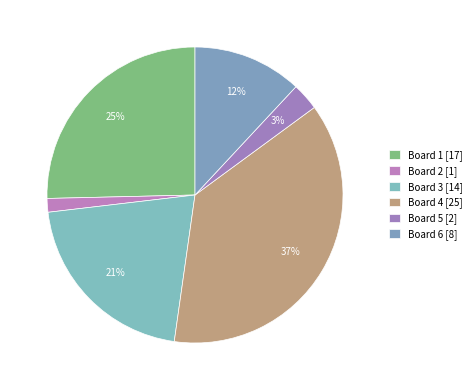

Does Board 2 represent more than half of the total?

No